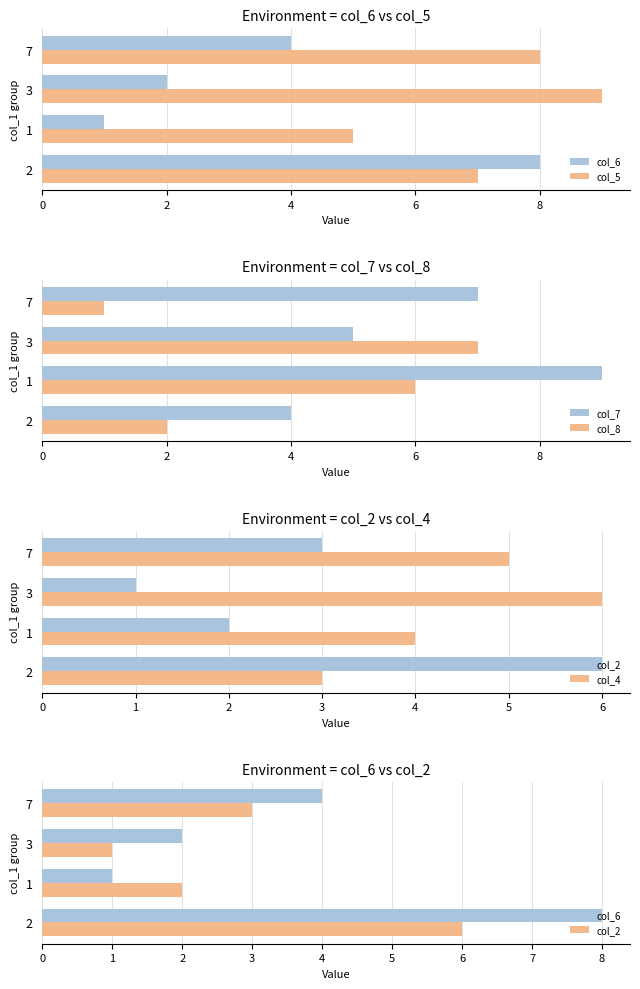

Rank the categories by col_7 value from highest to lowest.

1, 7, 3, 2